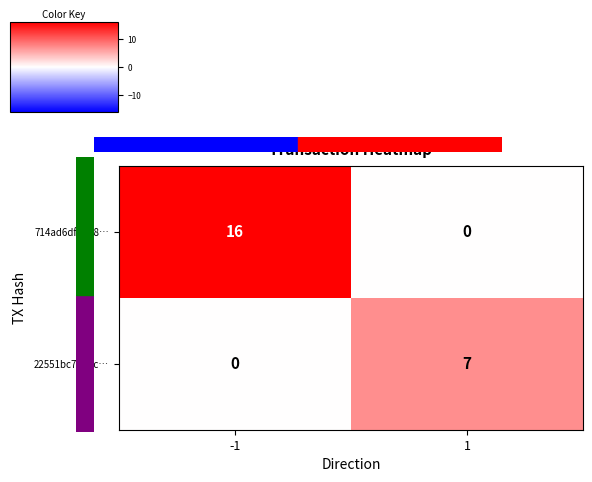

The 714ad6dfb048… series shows 21 at -1. True or false?

False